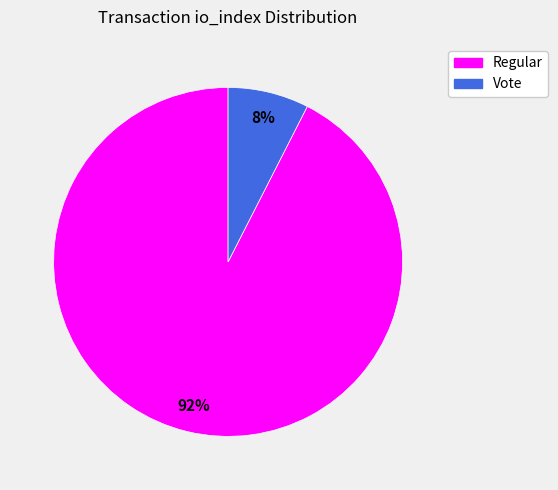

Is there a majority slice in this chart?

Yes